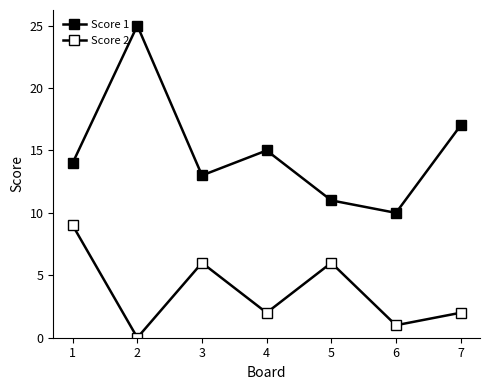

Which series has the largest total across all categories?

Score 1